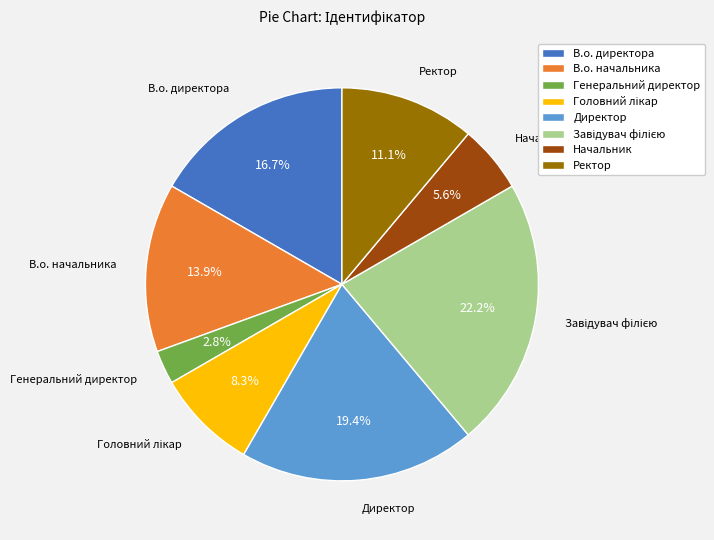

Which category has the smallest portion of the pie?

Генеральний директор